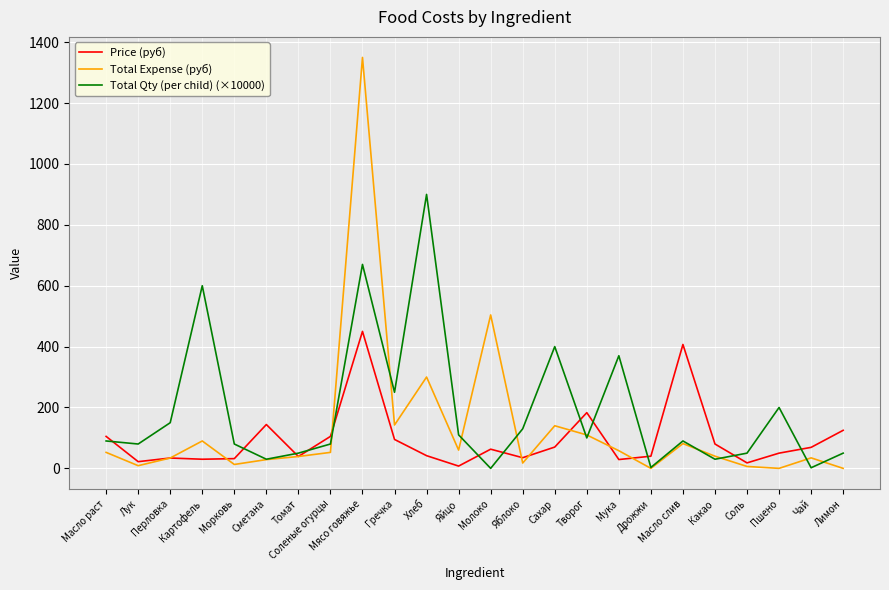

What is the average value of the Total Qty (per child) (×10000) series?

188.1